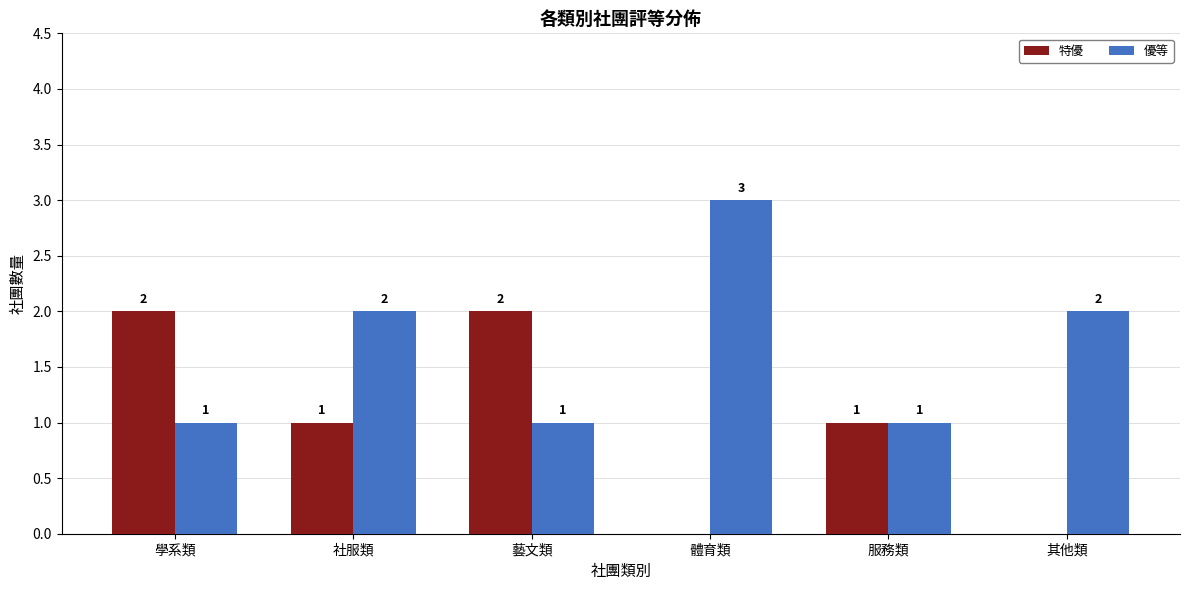

How many categories are shown in the chart?

6